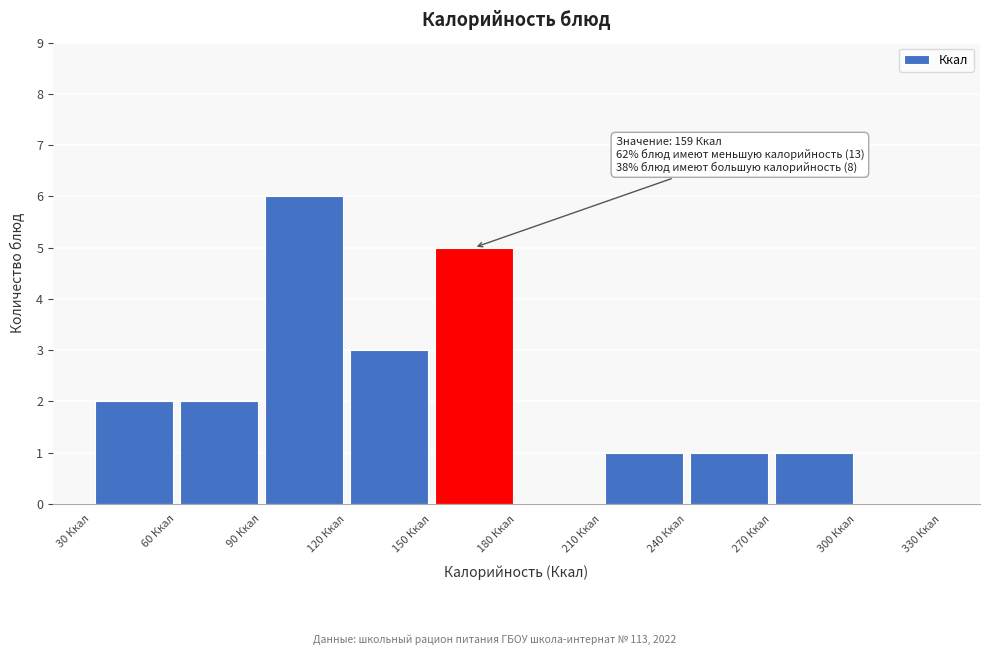

Which range on the x-axis has the tallest bar?

90 to 120